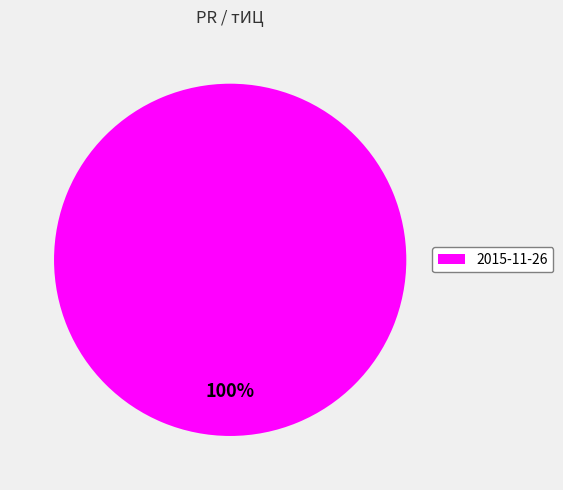

Is there a majority slice in this chart?

Yes